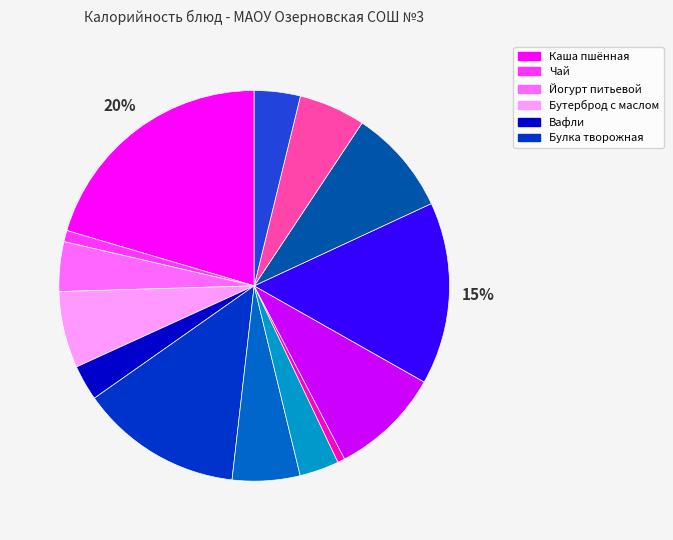

What is the largest slice in the pie chart?

Каша пшённая